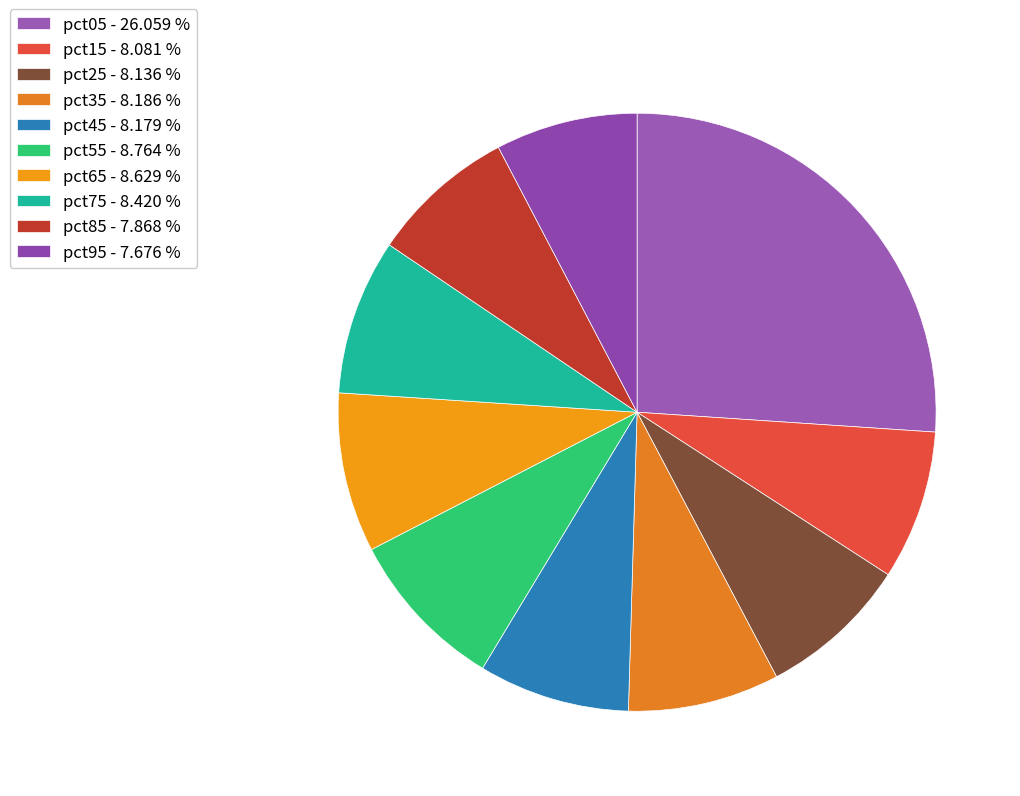

Combined, what portion of the pie is pct45 and pct25?

16.3%